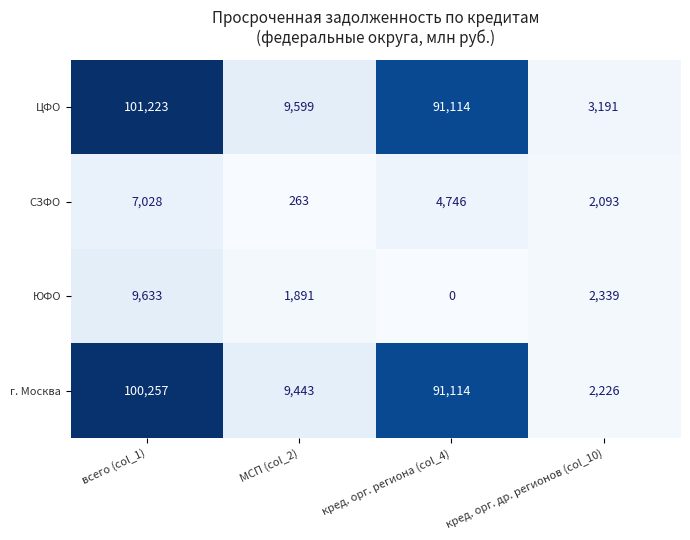

Where does the г. Москва series first go above 91114?

всего (col_1)